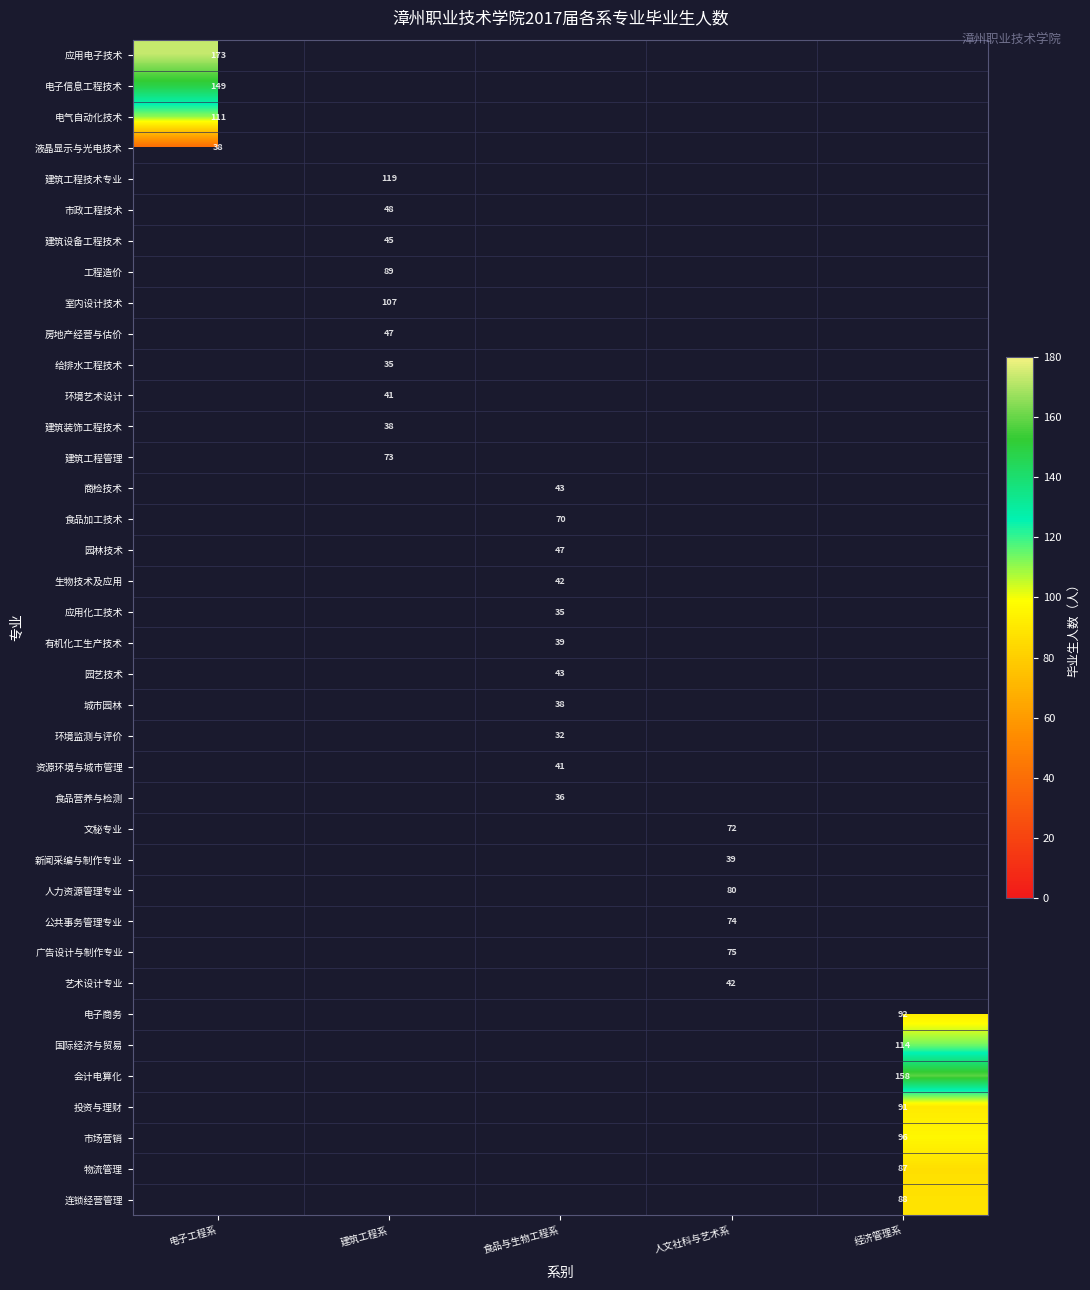

Is it true that 物流管理 equals 145 at 经济管理系?

False